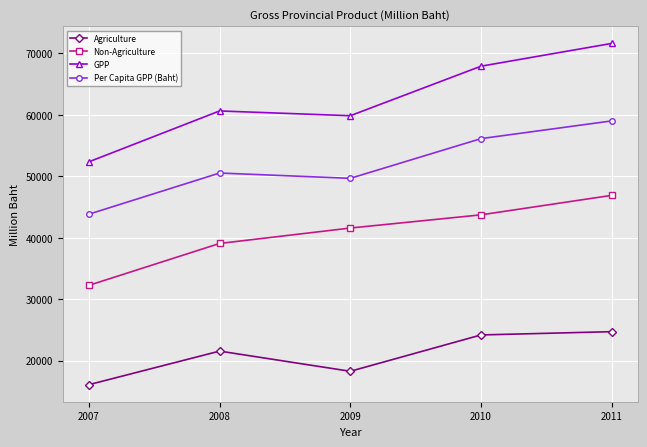

Which category has the highest value in the Per Capita GPP (Baht) series?

2011